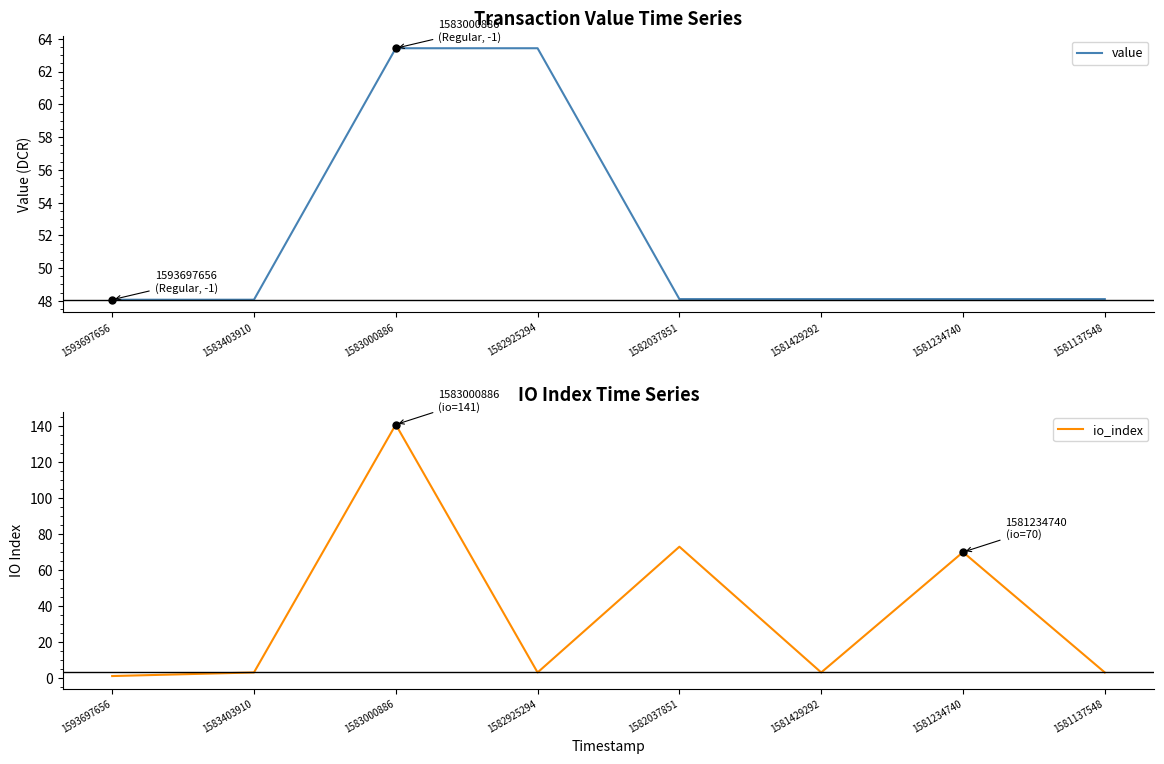

True or false: io_index has more than 2 interior local peaks.

True